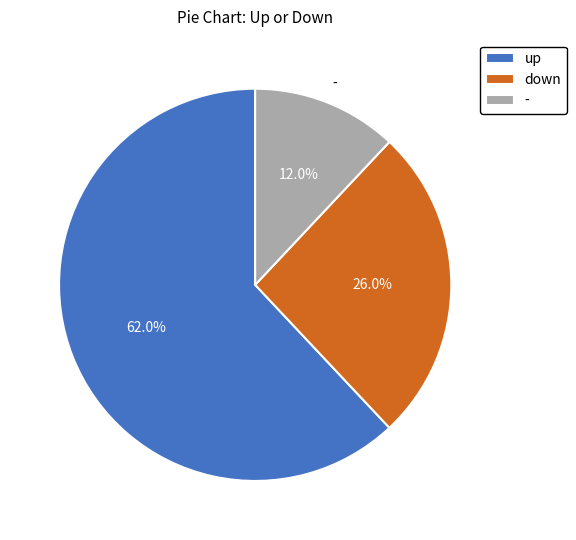

Rank the categories by value from highest to lowest.

up, down, -